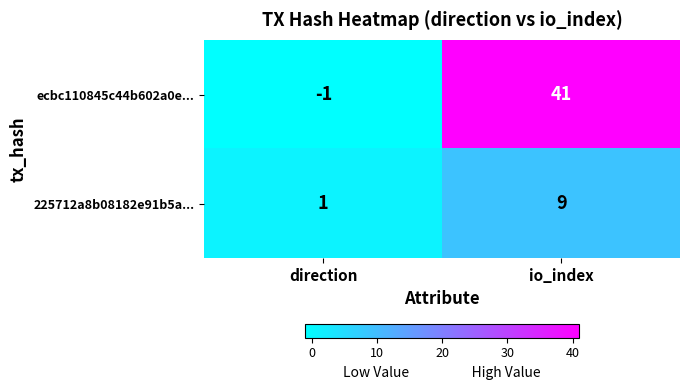

How many series are shown in this chart?

2